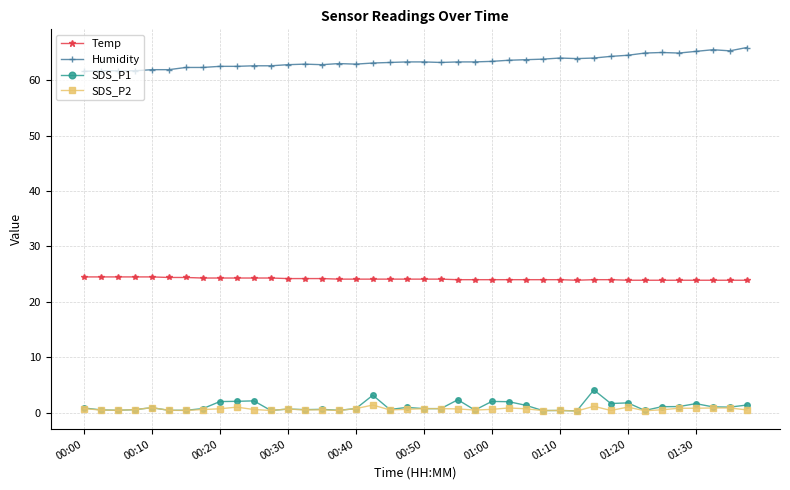

What are all the series names shown in the legend?

Temp, Humidity, SDS_P1, SDS_P2